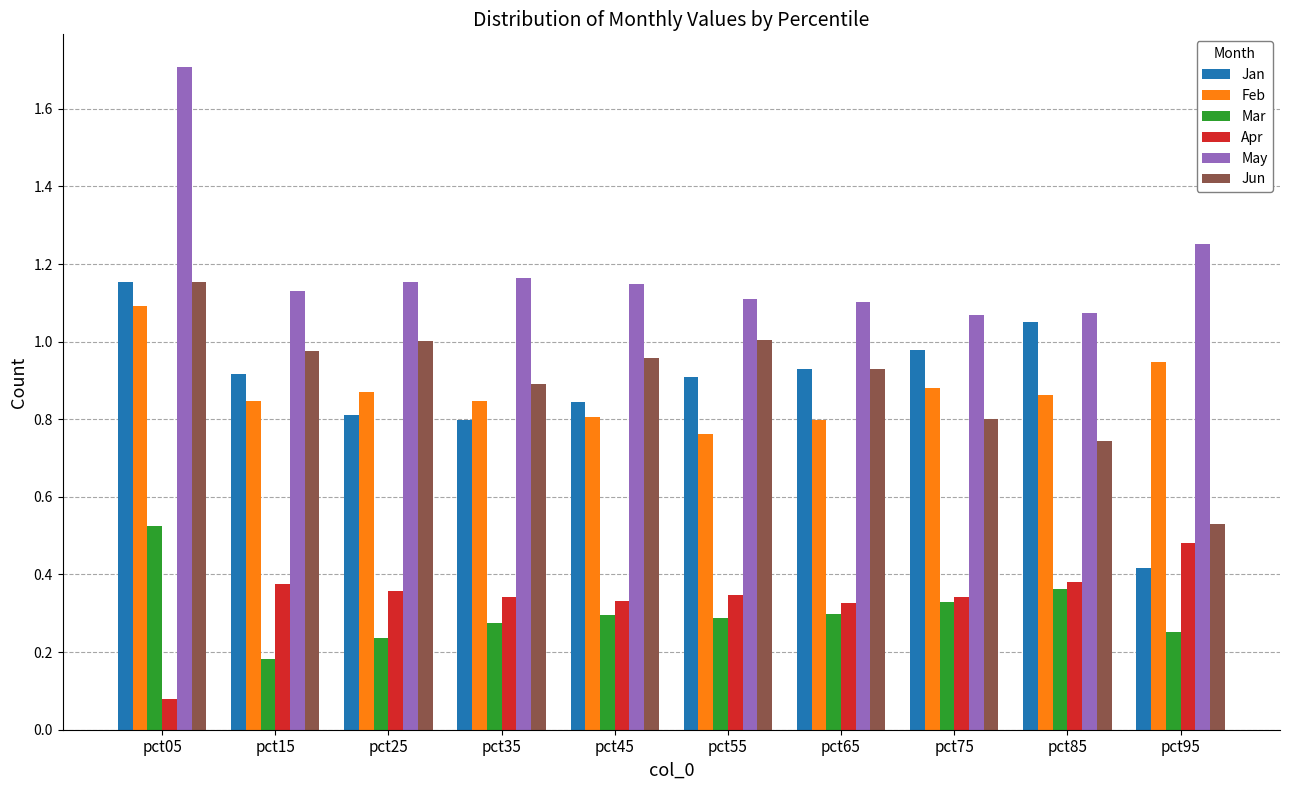

At which label does Jun reach its minimum?

pct95